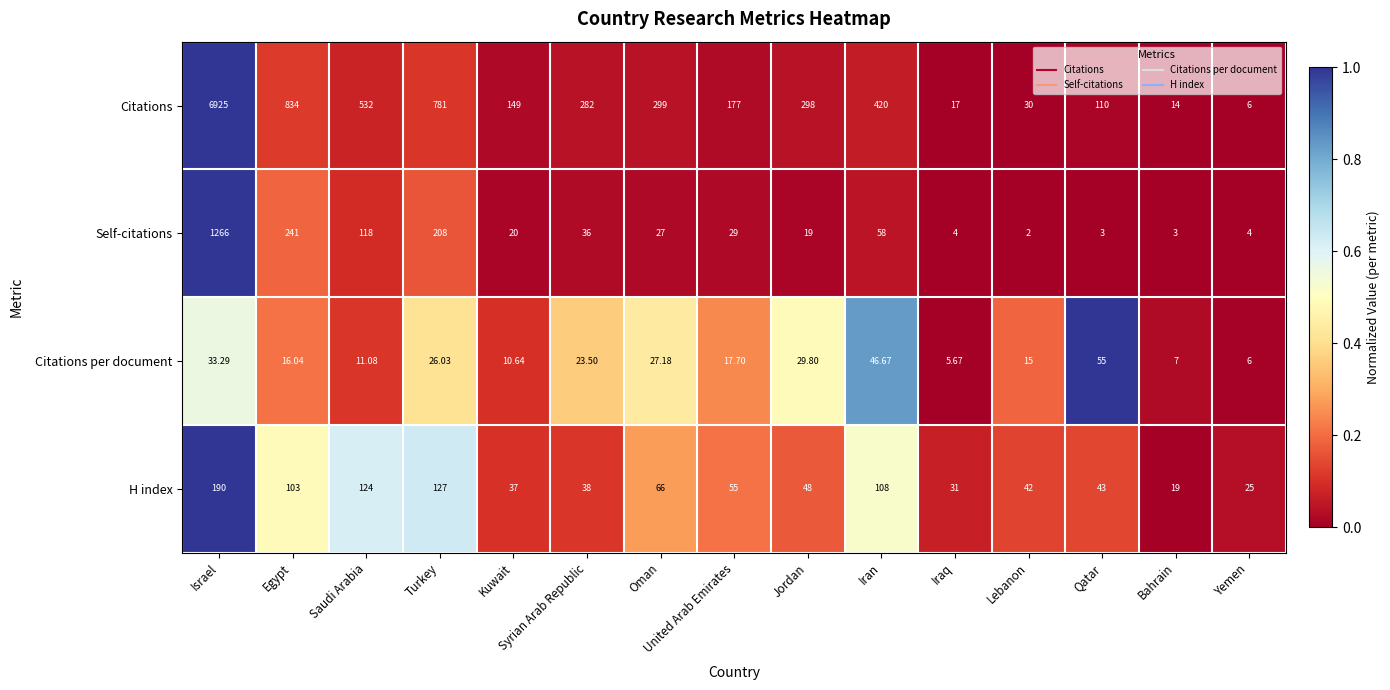

Which series has the widest spread of values?

Citations